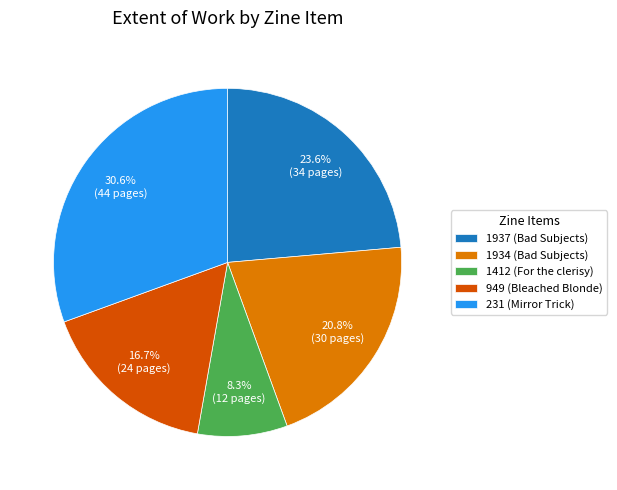

True or false: 1937 (Bad Subjects) accounts for 14% of the total.

False